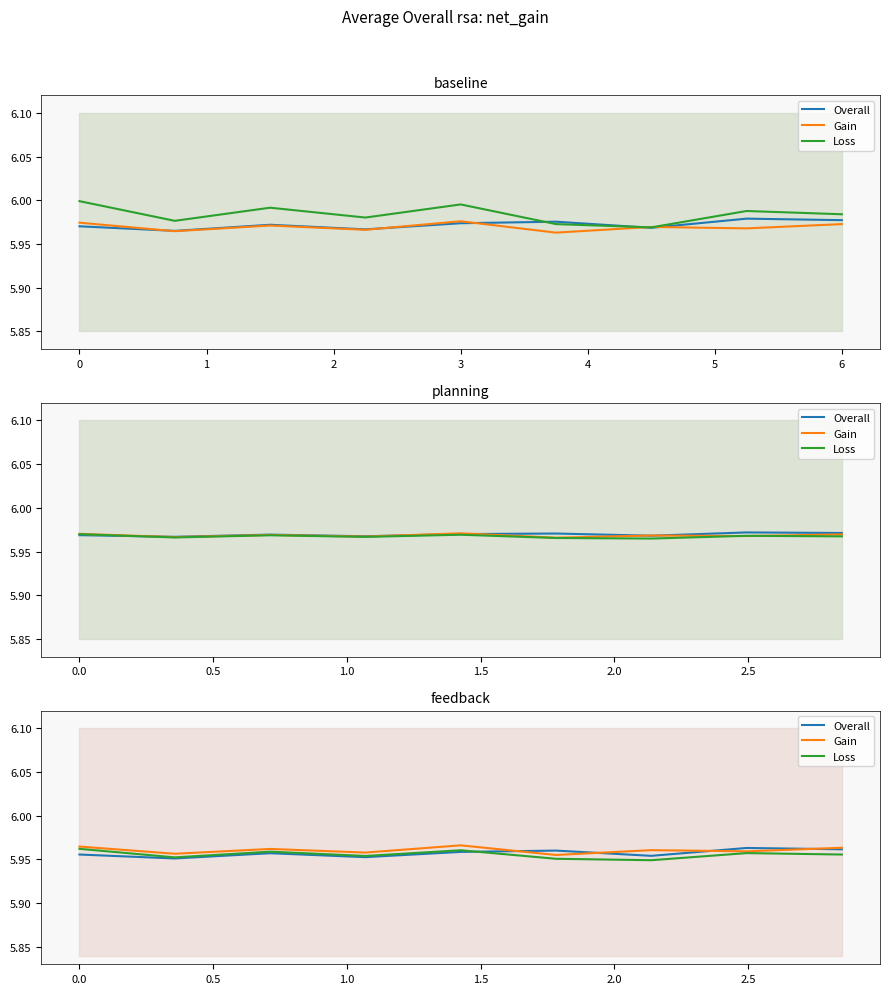

Does the chart display data point markers on the line(s)?

No